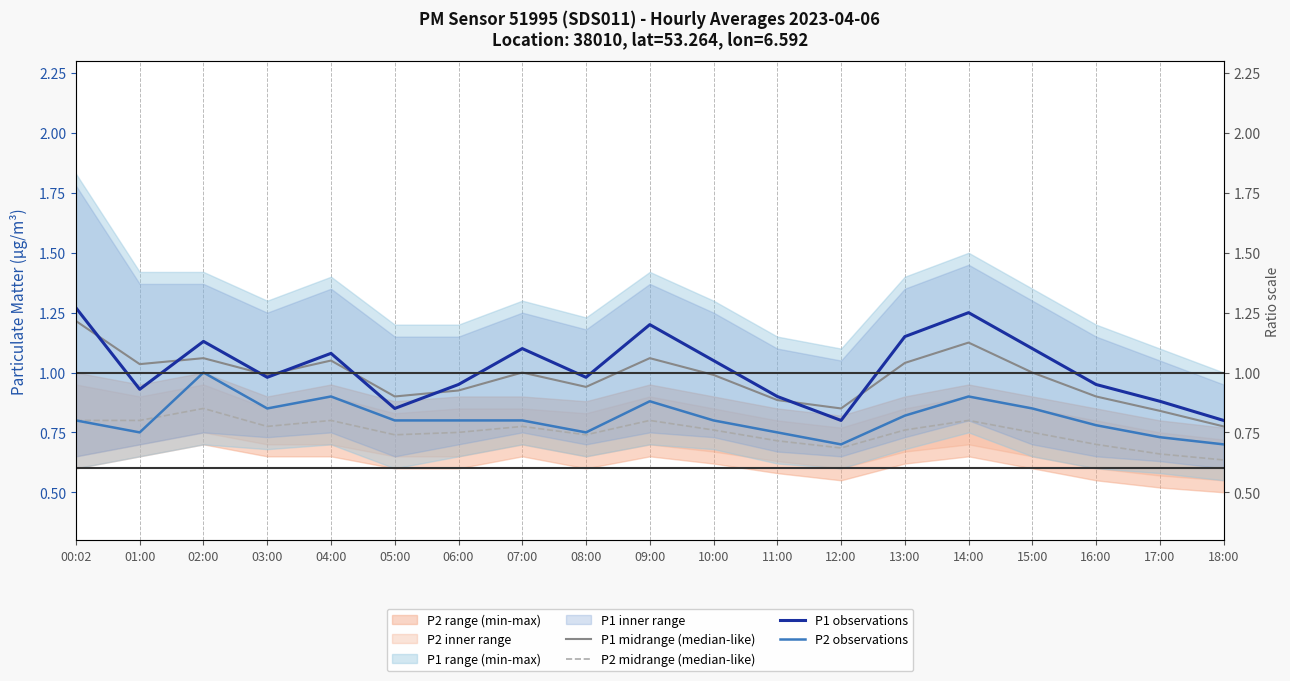

At which category is the sum across all series the highest?

00:02